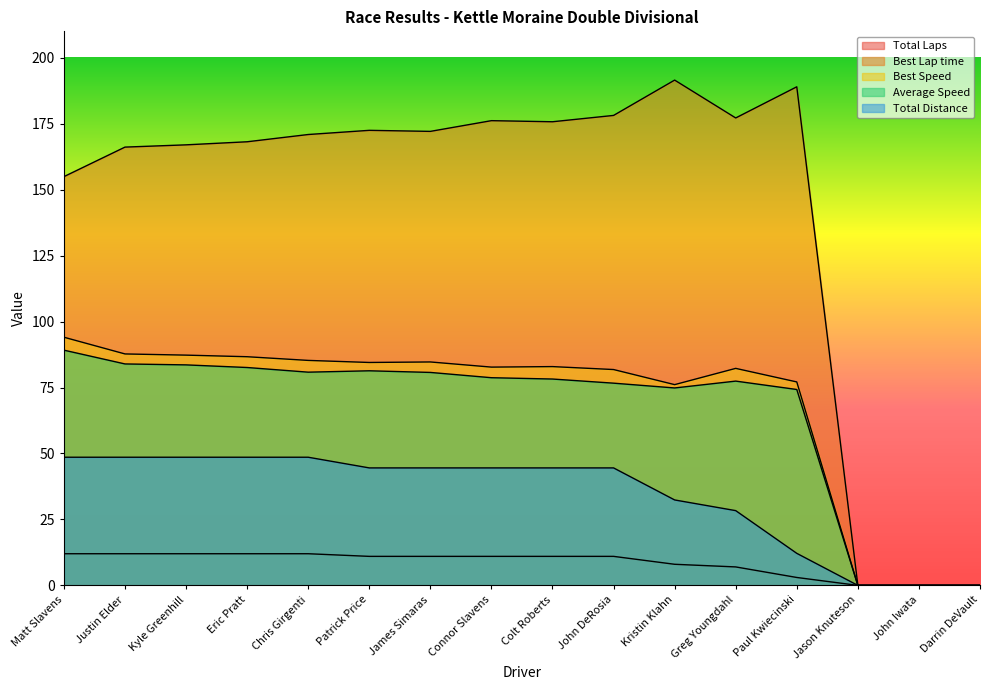

At which label does Total Laps first exceed 11?

Matt Slavens